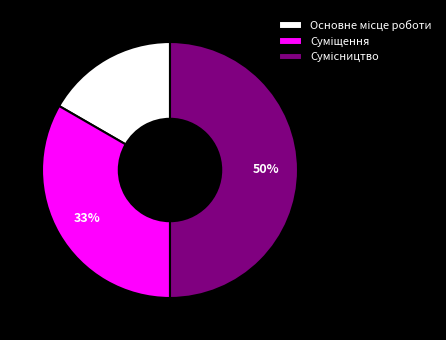

To the nearest percent, what is the difference between the largest and smallest slice percentages?

33%